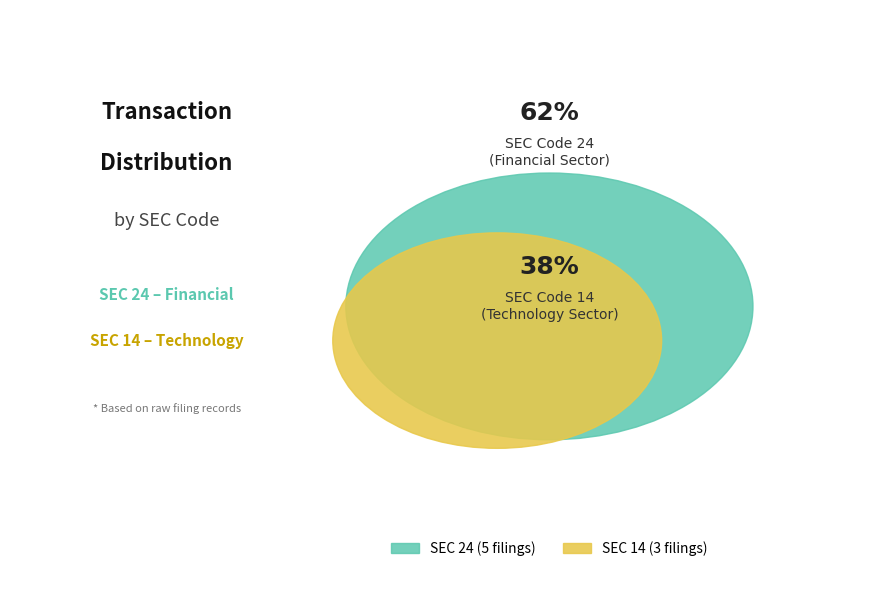

Count the number of slices in the pie.

2